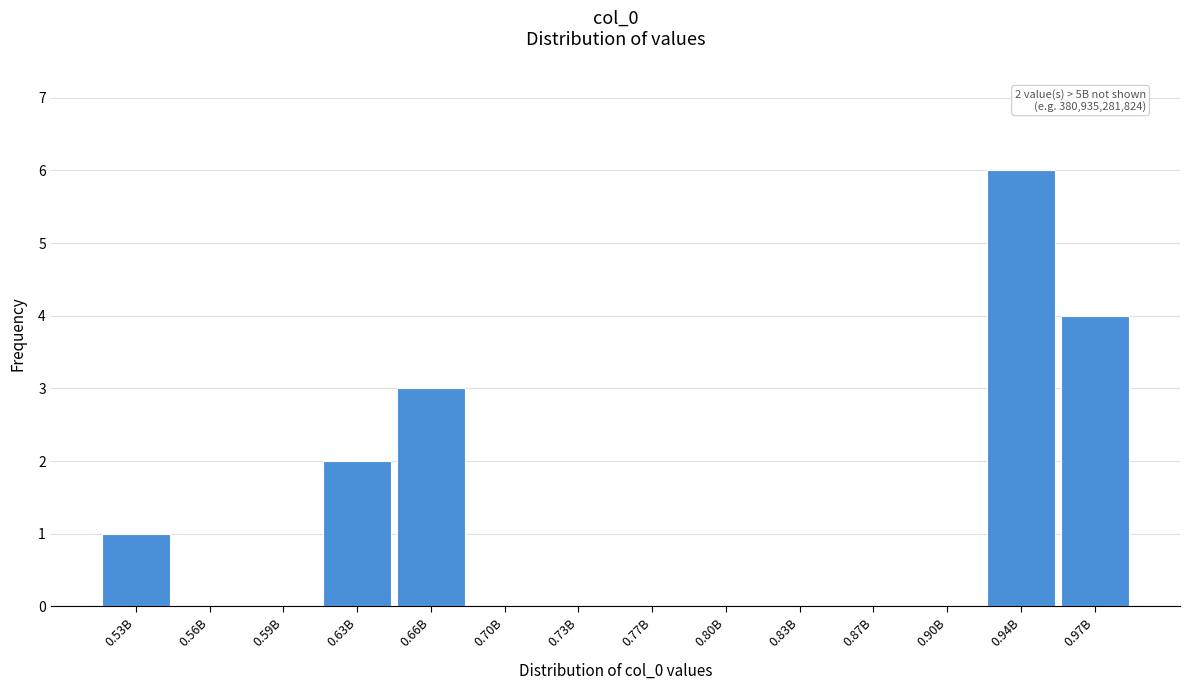

Reading left to right, transcribe all the data shown in this chart.

0.53B=1	0.56B=0	0.59B=0	0.63B=2	0.66B=3	0.70B=0	0.73B=0	0.77B=0	0.80B=0	0.83B=0	0.87B=0	0.90B=0	0.94B=6	0.97B=4